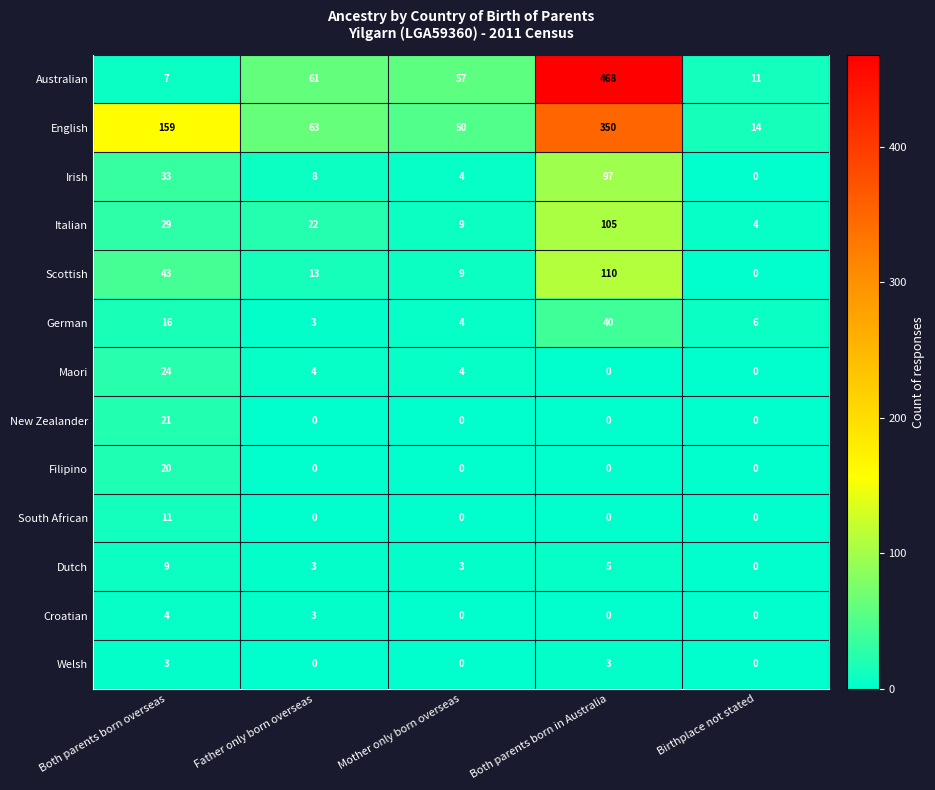

What is the greatest value displayed?

468